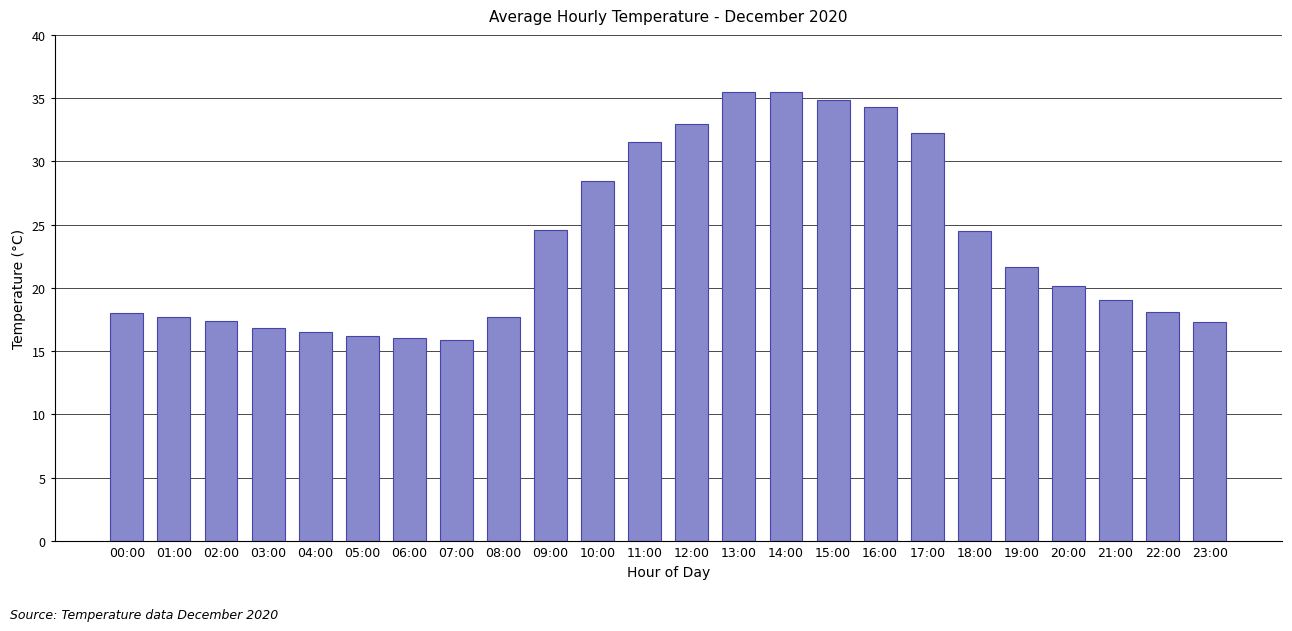

Does the chart contain stacked bars?

No